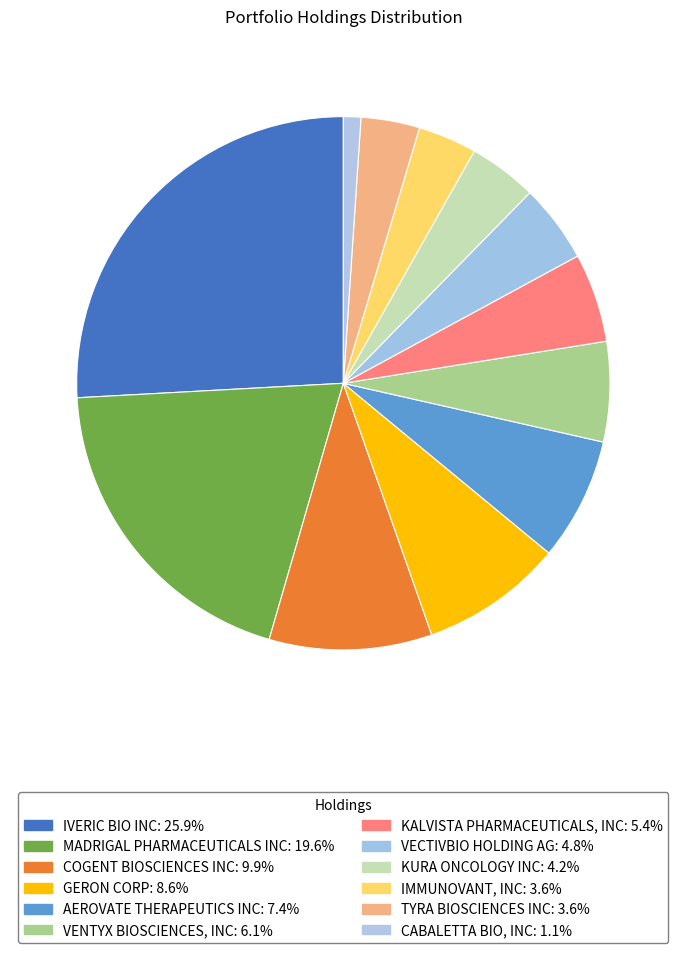

How many slices are in this pie chart?

12